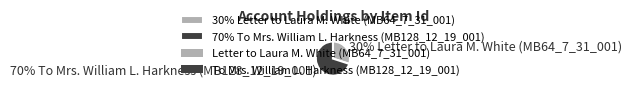

How many slices are in this pie chart?

2